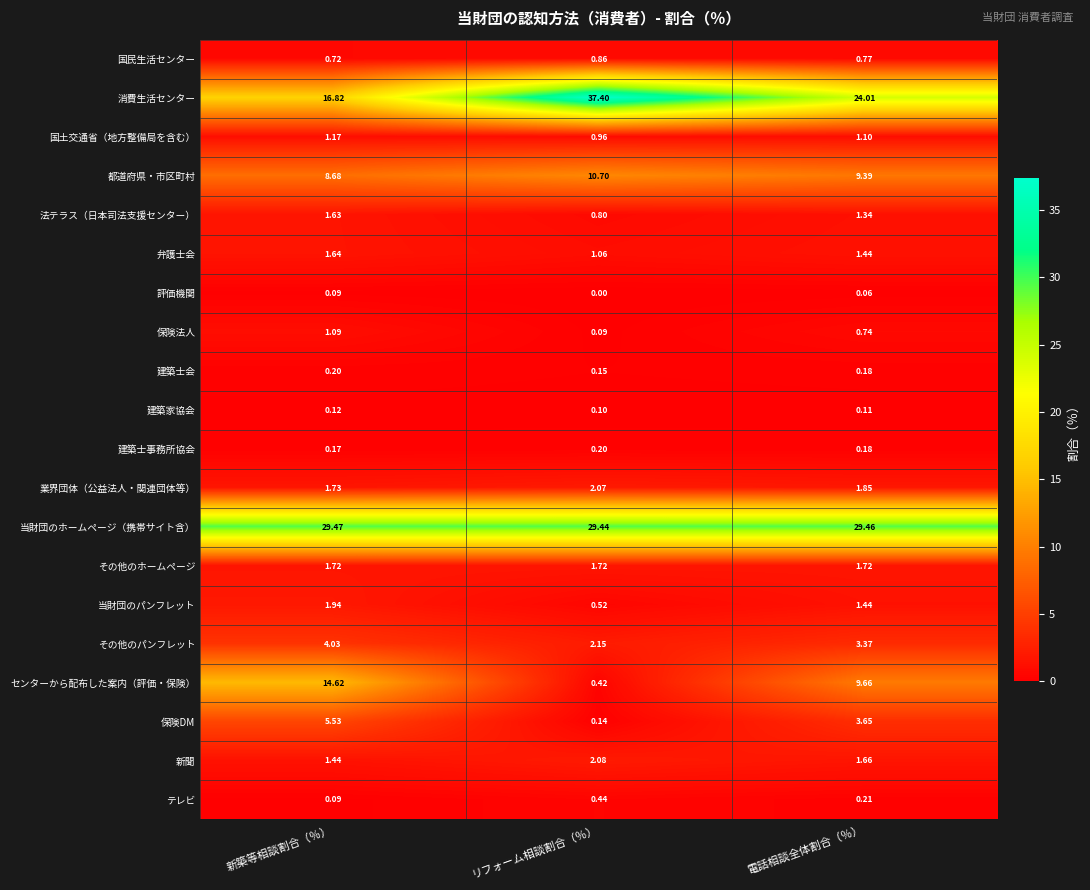

Which series has the largest range (max minus min)?

消費生活センター